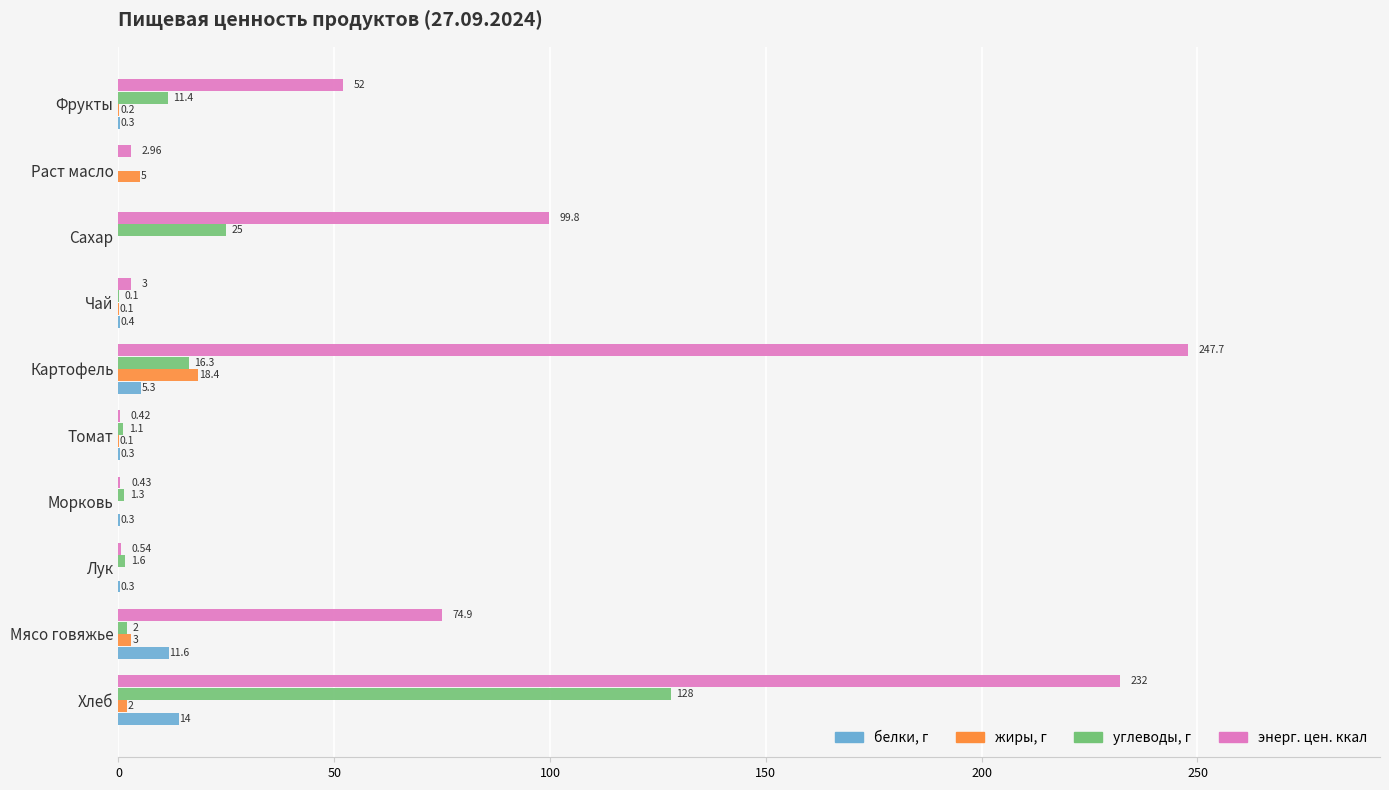

At which category is the sum across all series the highest?

Хлеб